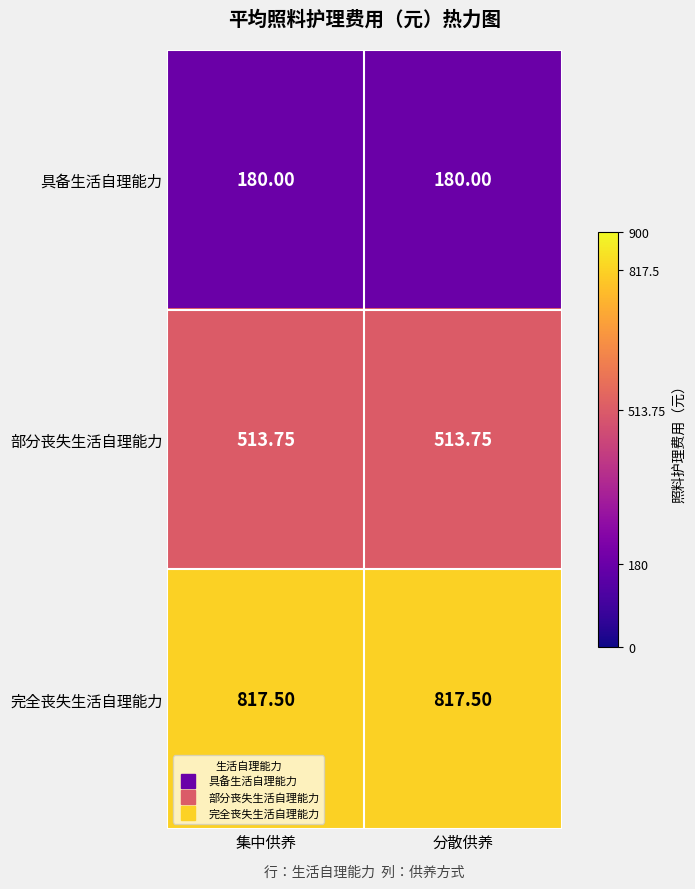

Is the value of 完全丧失生活自理能力 at 分散供养 greater than the value of 部分丧失生活自理能力 at 分散供养?

Yes